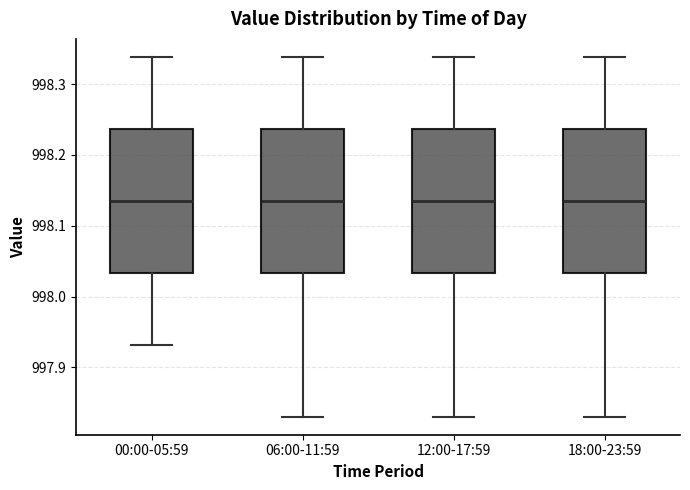

Reading left to right, transcribe this box plot: for each box, give where its median line is, the range the box spans, and where its two whiskers end, as read against the y-axis. The values are not printed on the chart, so give them approximately, as read against the axis.

00:00-05:59: median 998.14, box 998.03 to 998.24, whiskers 997.93 to 998.34
06:00-11:59: median 998.14, box 998.03 to 998.24, whiskers 997.83 to 998.34
12:00-17:59: median 998.14, box 998.03 to 998.24, whiskers 997.83 to 998.34
18:00-23:59: median 998.14, box 998.03 to 998.24, whiskers 997.83 to 998.34